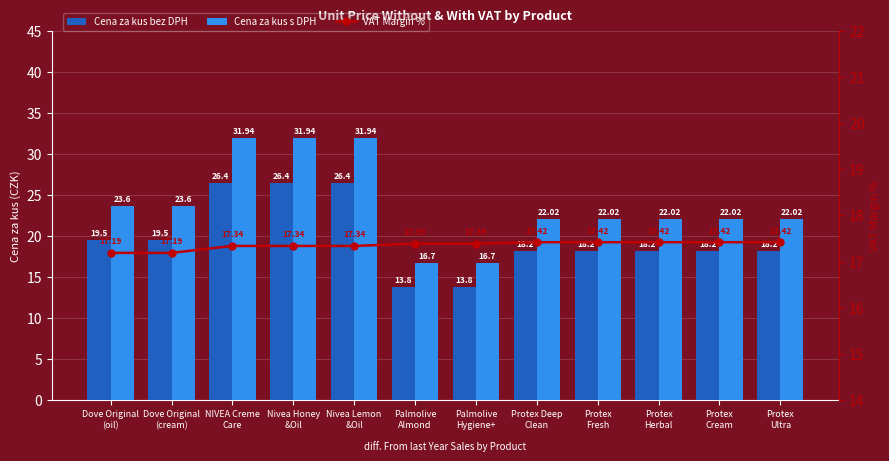

How many data points in Cena za kus bez DPH are less than 18?

2